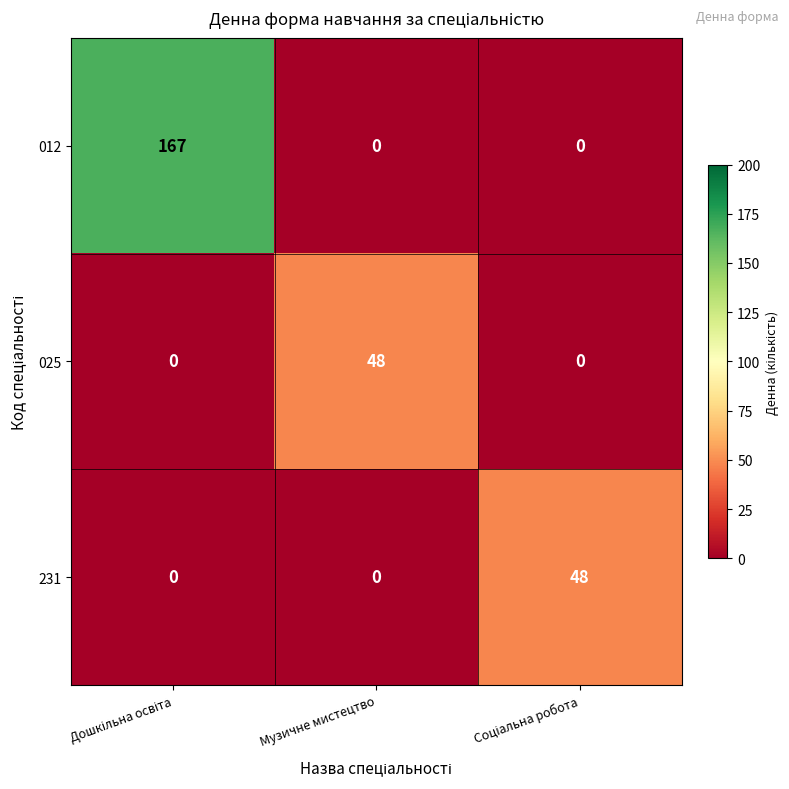

True or false: 025 has a value of 86 at Музичне мистецтво.

False